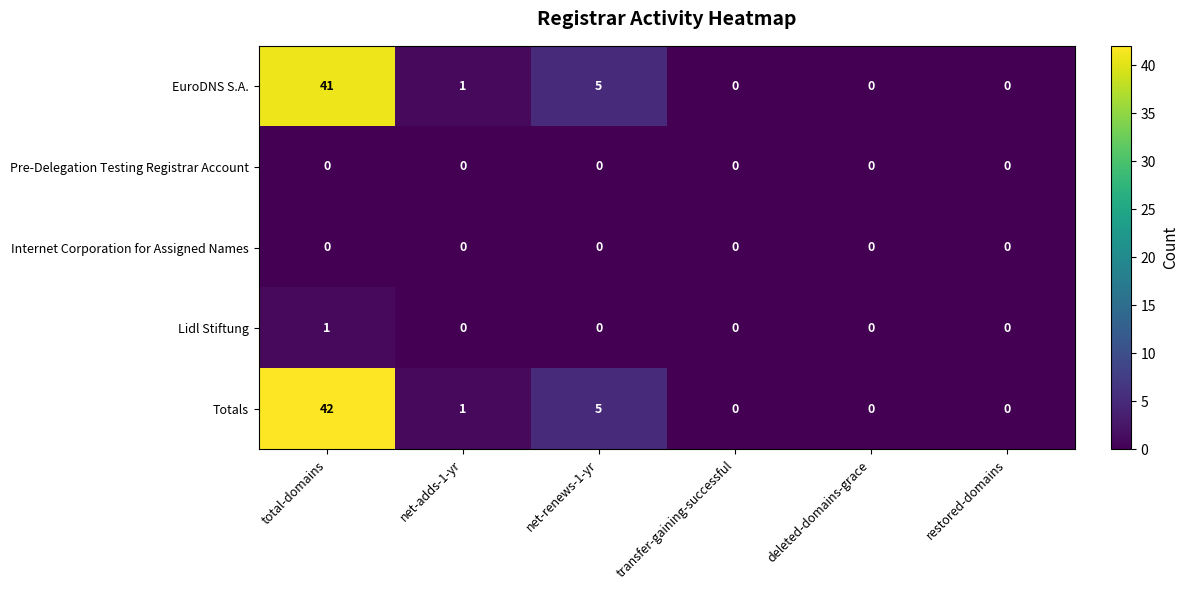

What is the highest value of the Totals series?

42